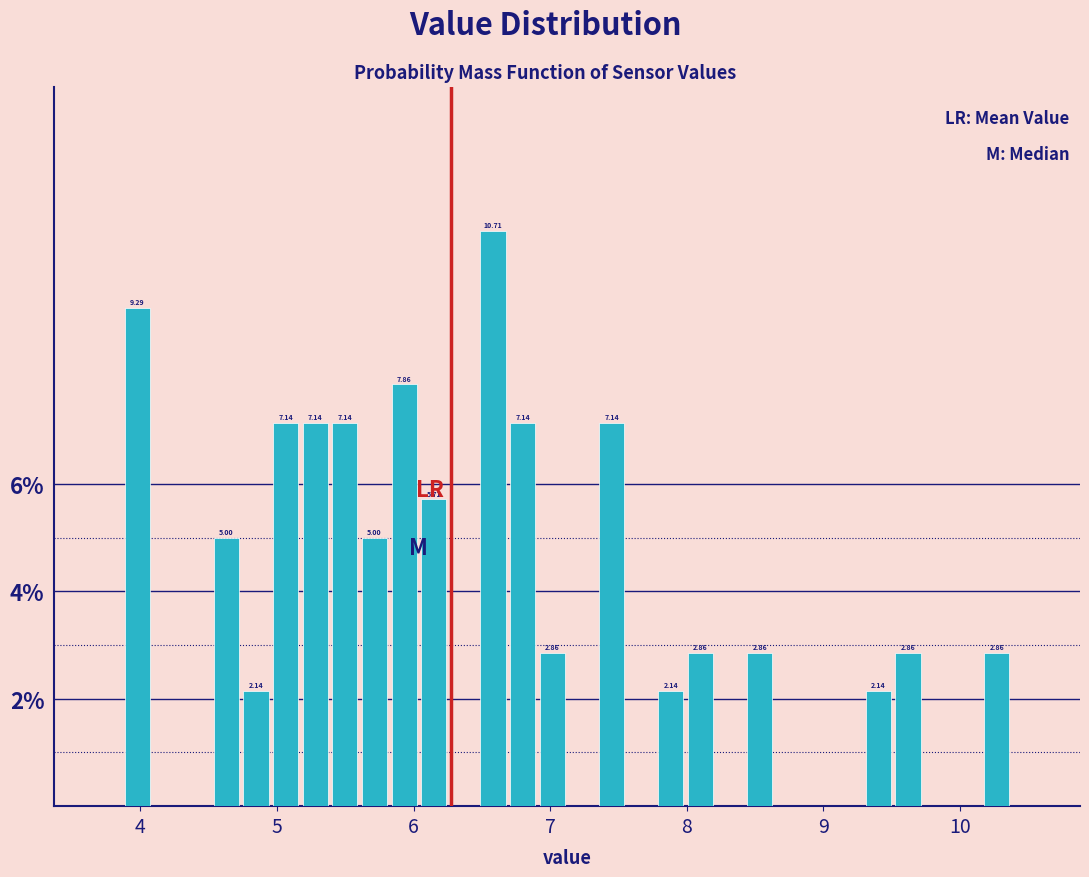

Read against the x-axis, roughly where is the centre of the tallest bar?

6.6